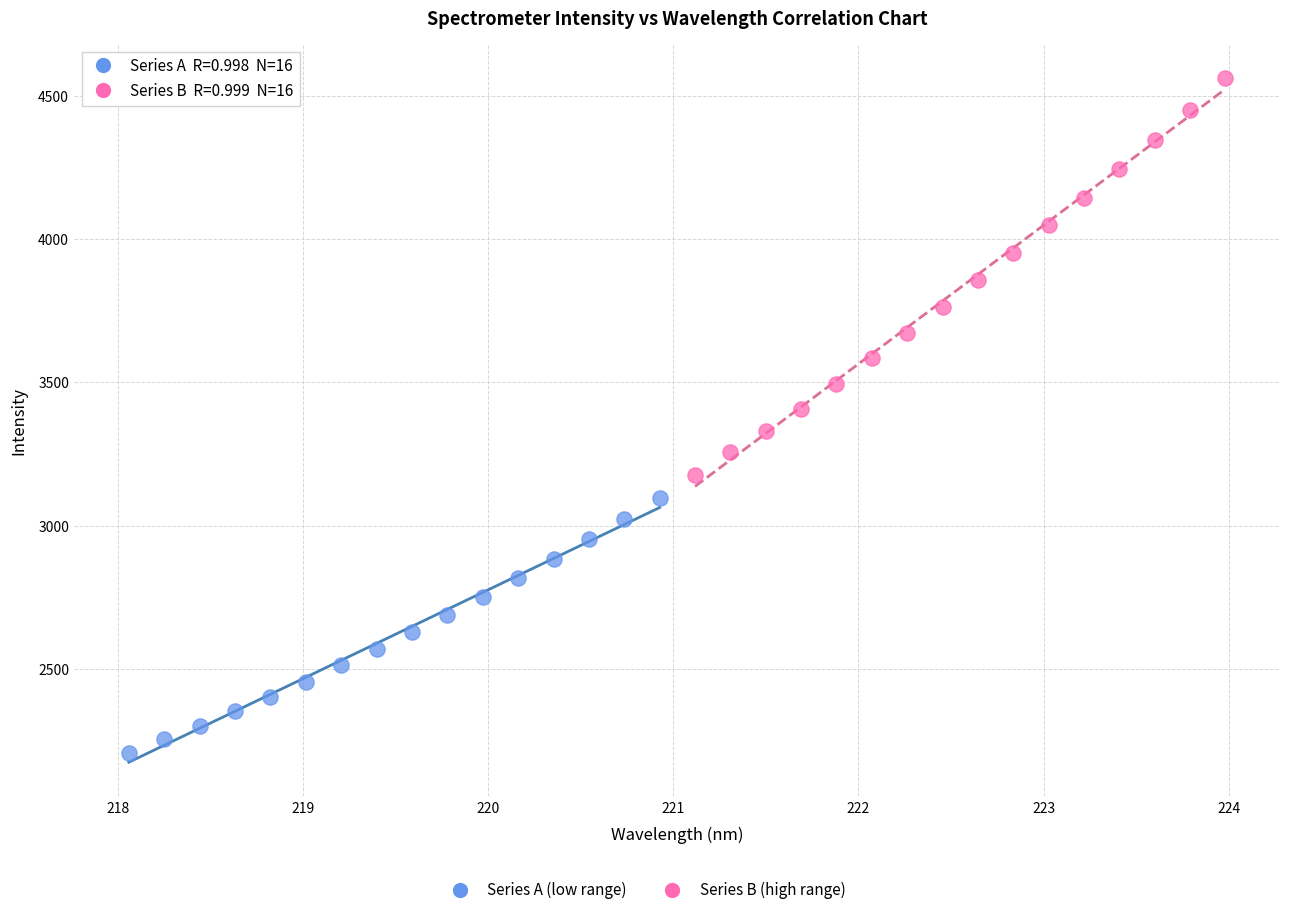

Which series contains the highest Y value?

Series B (high range)